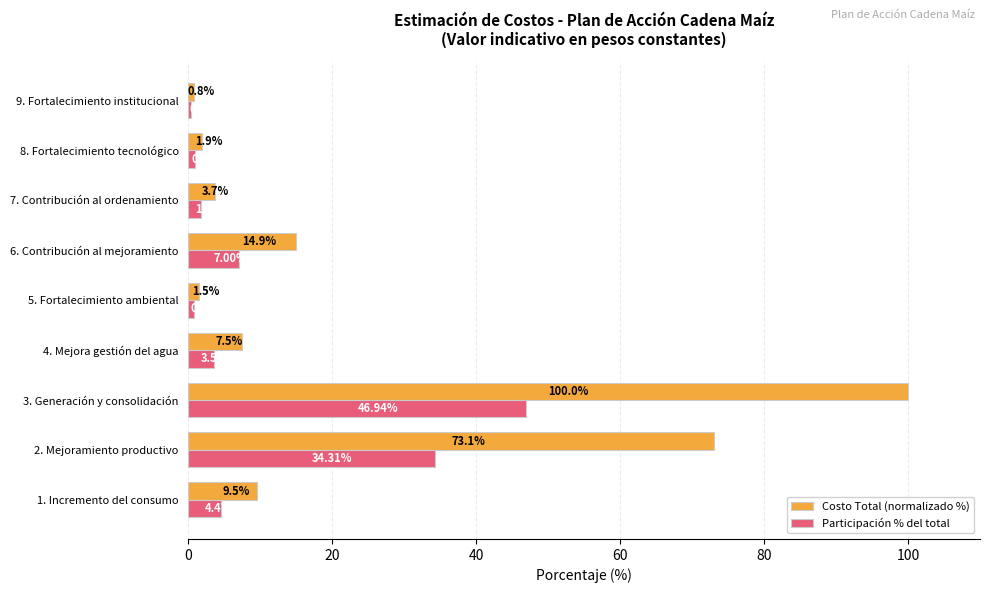

What is the difference between the maximum and minimum values in the Participación % del total series?

46.5